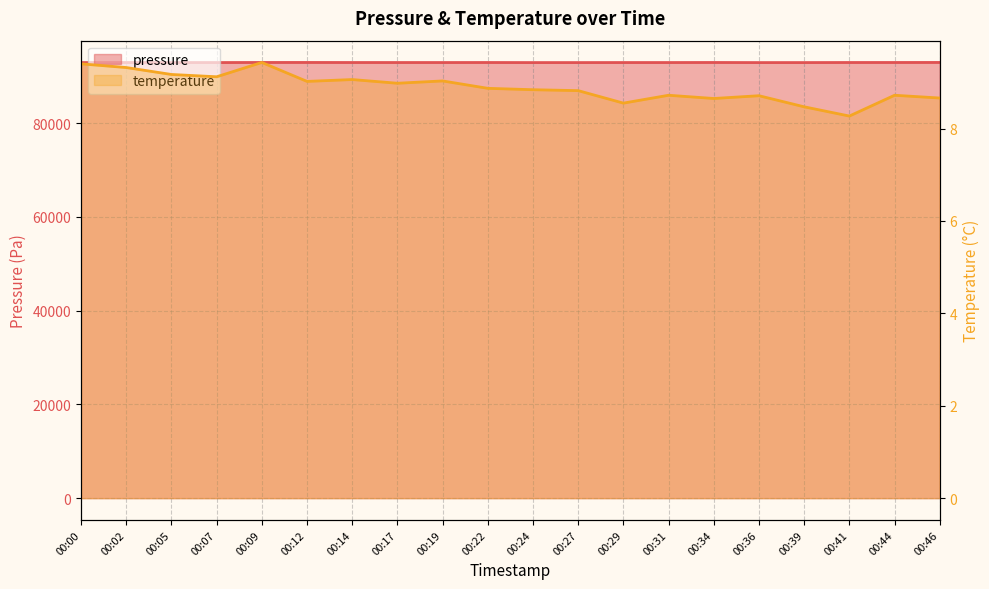

True or false: temperature and pressure cross at least once.

False